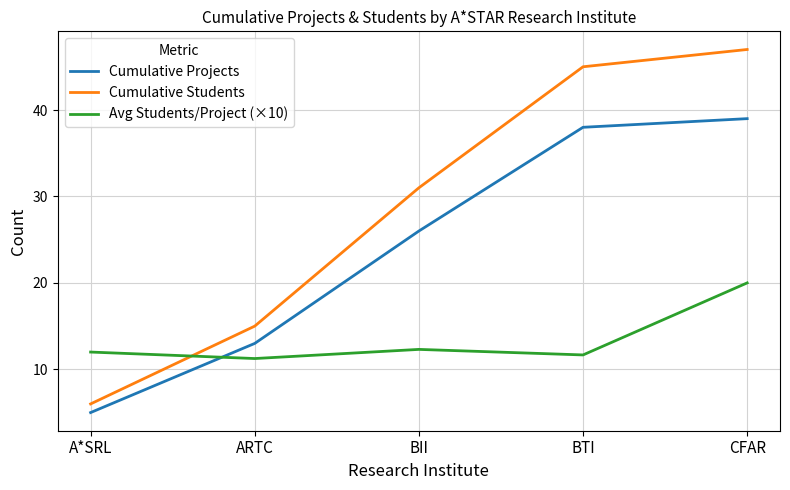

The Avg Students/Project (×10) series shows 16.9 at BTI. True or false?

False